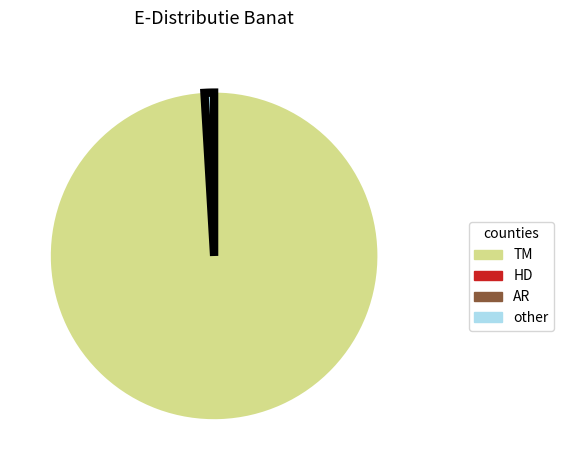

Which slice is the largest?

TM